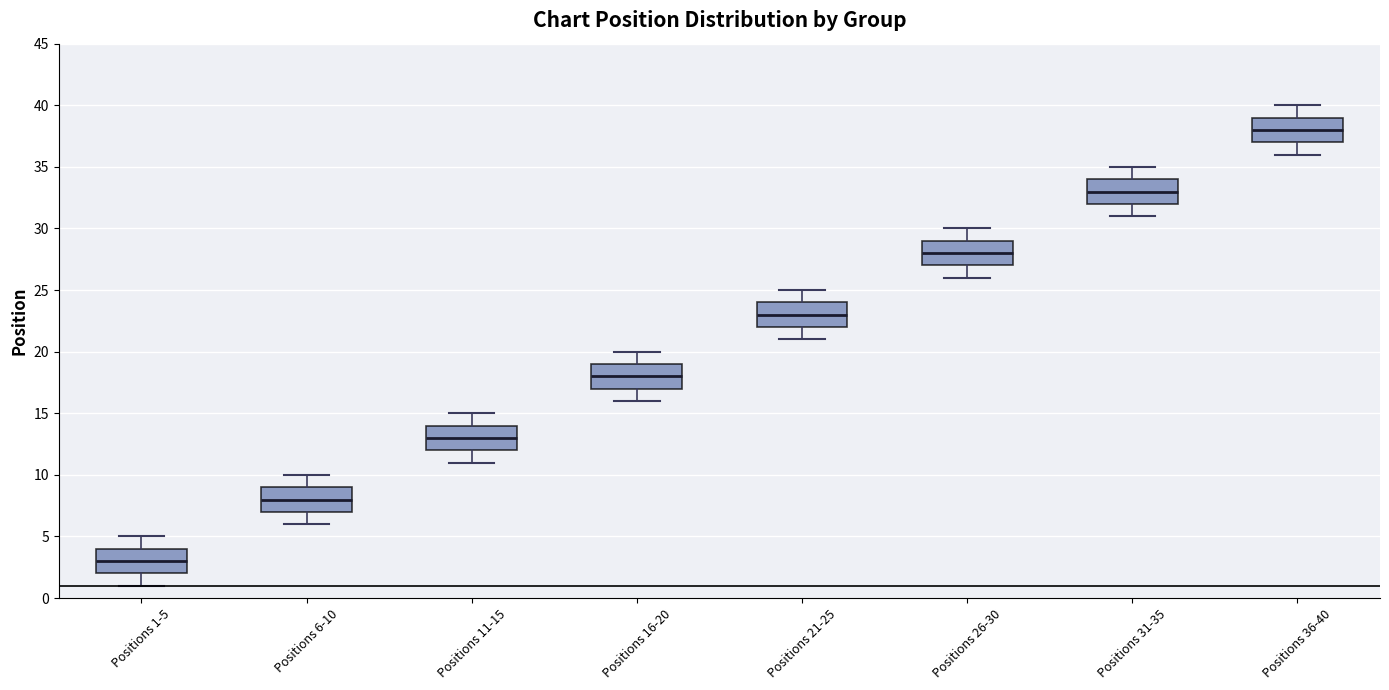

Reading left to right, transcribe this box plot: for each box, give where its median line is, the range the box spans, and where its two whiskers end, as read against the y-axis. The values are not printed on the chart, so give them approximately, as read against the axis.

Positions 1-5: median 3, box 2 to 4, whiskers 1 to 5
Positions 6-10: median 8, box 7 to 9, whiskers 6 to 10
Positions 11-15: median 13, box 12 to 14, whiskers 11 to 15
Positions 16-20: median 18, box 17 to 19, whiskers 16 to 20
Positions 21-25: median 23, box 22 to 24, whiskers 21 to 25
Positions 26-30: median 28, box 27 to 29, whiskers 26 to 30
Positions 31-35: median 33, box 32 to 34, whiskers 31 to 35
Positions 36-40: median 38, box 37 to 39, whiskers 36 to 40